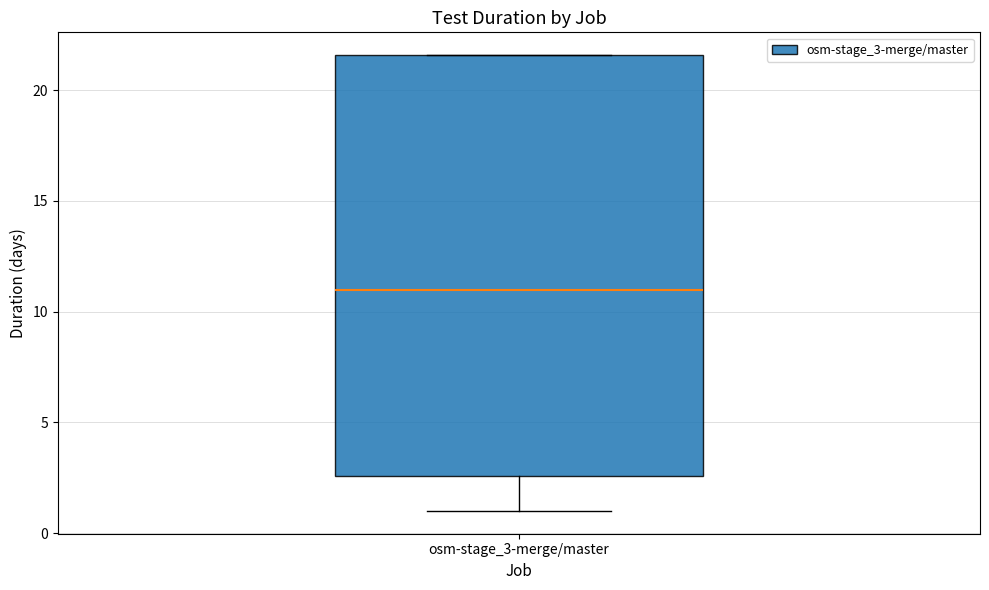

Transcribe this box plot: give where the median line is, the range the box spans, and where the two whiskers end, as read against the y-axis. The values are not printed on the chart, so give them approximately, as read against the axis.

median 11.0, box 2.5 to 21.5, whiskers 1.0 to 21.5